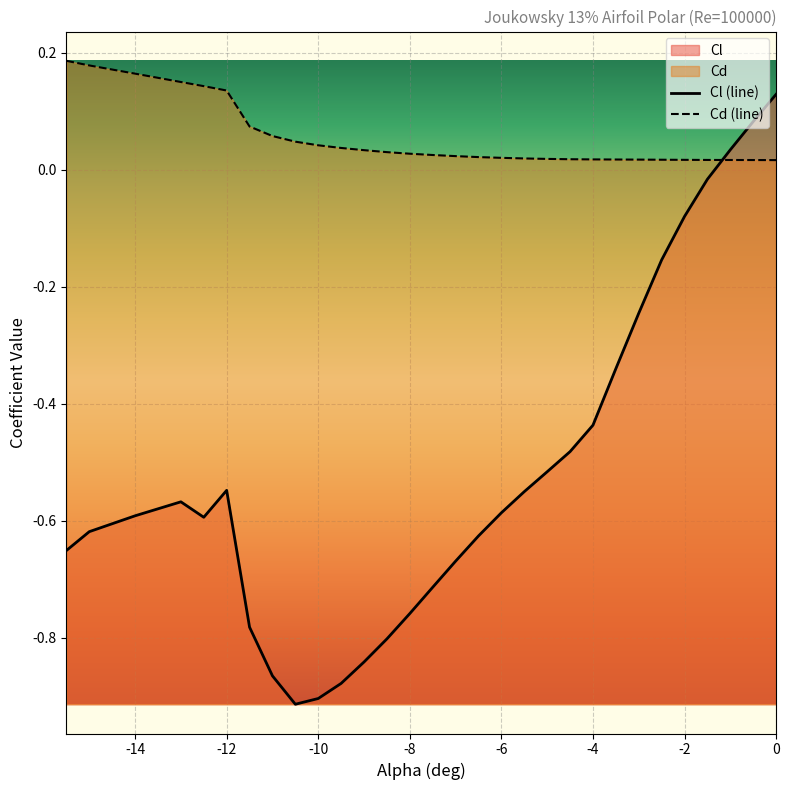

True or false: Cl has more than 0 points higher than both neighbors.

True